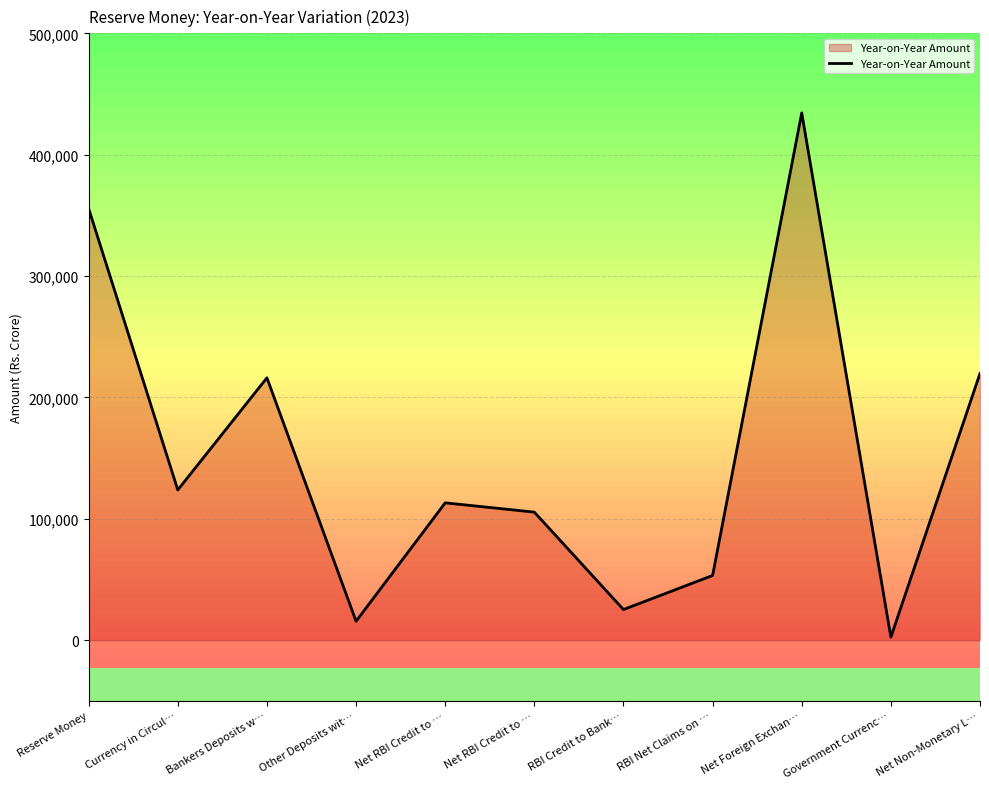

Where is the data nearest to the value 218492?

Net Non-Monetary L…